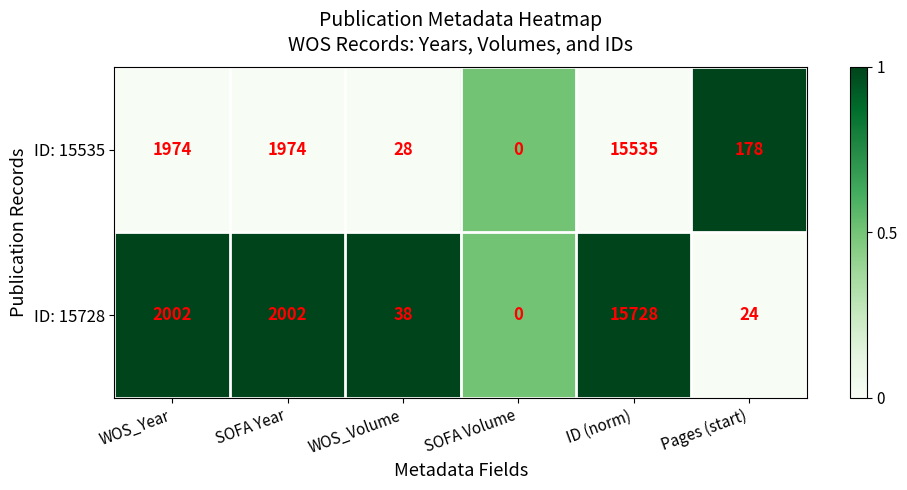

True or false: ID: 15728 has a value of 1203 at SOFA Year.

False